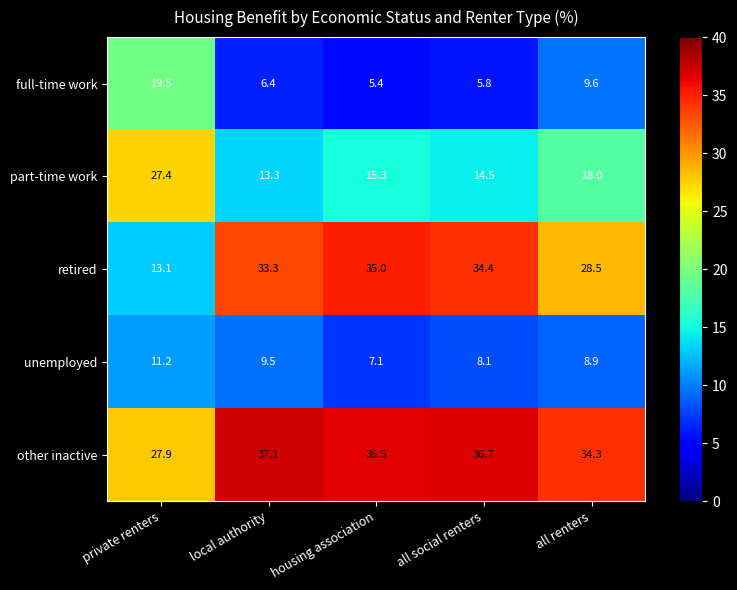

What is the difference between the second highest and second lowest values in the retired series?

5.9